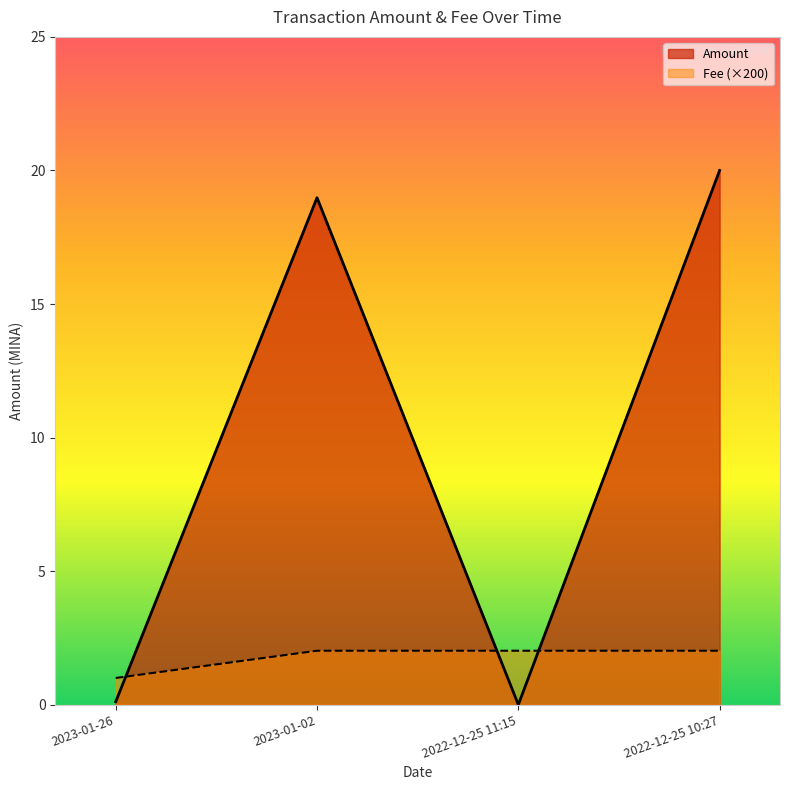

Reading left to right, what are all the values shown in this chart?

Amount: 2023-01-26=0.1	2023-01-02=19.0	2022-12-25 11:15=0.0	2022-12-25 10:27=20.0
Fee: 2023-01-26=1.0	2023-01-02=2.0	2022-12-25 11:15=2.0	2022-12-25 10:27=2.0